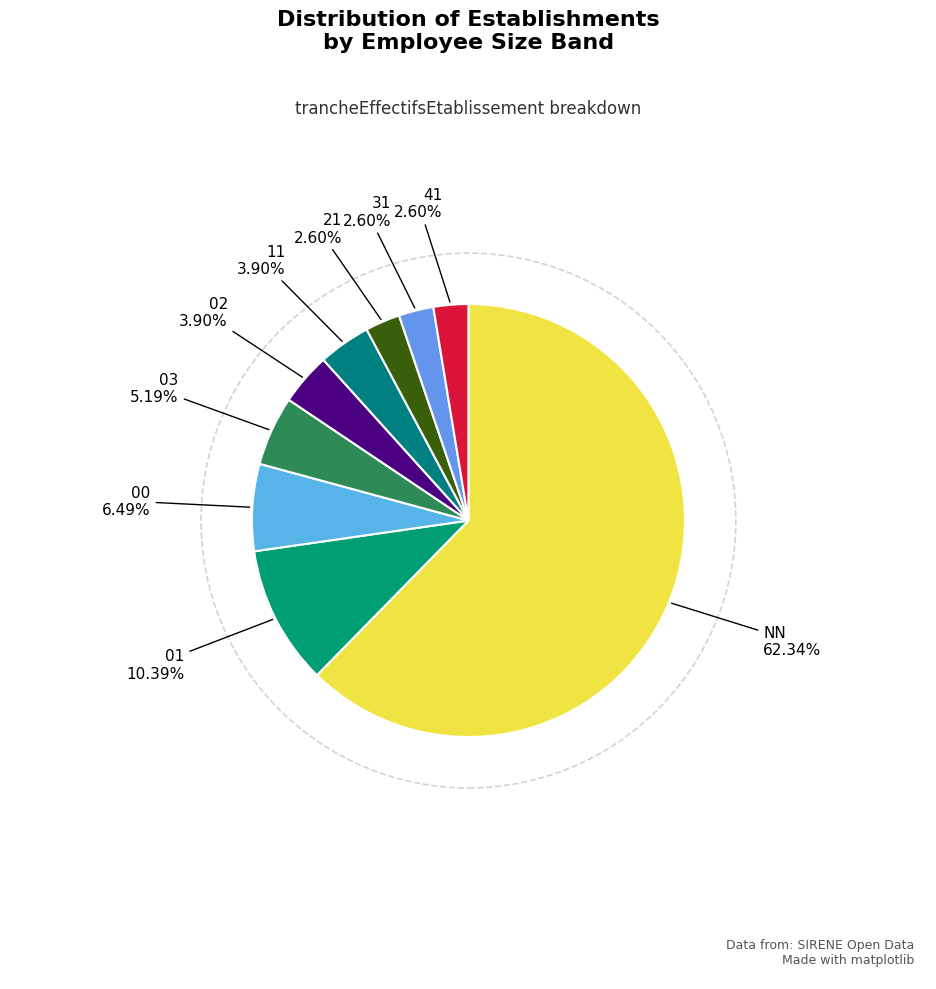

What is the largest slice in the pie chart?

NN